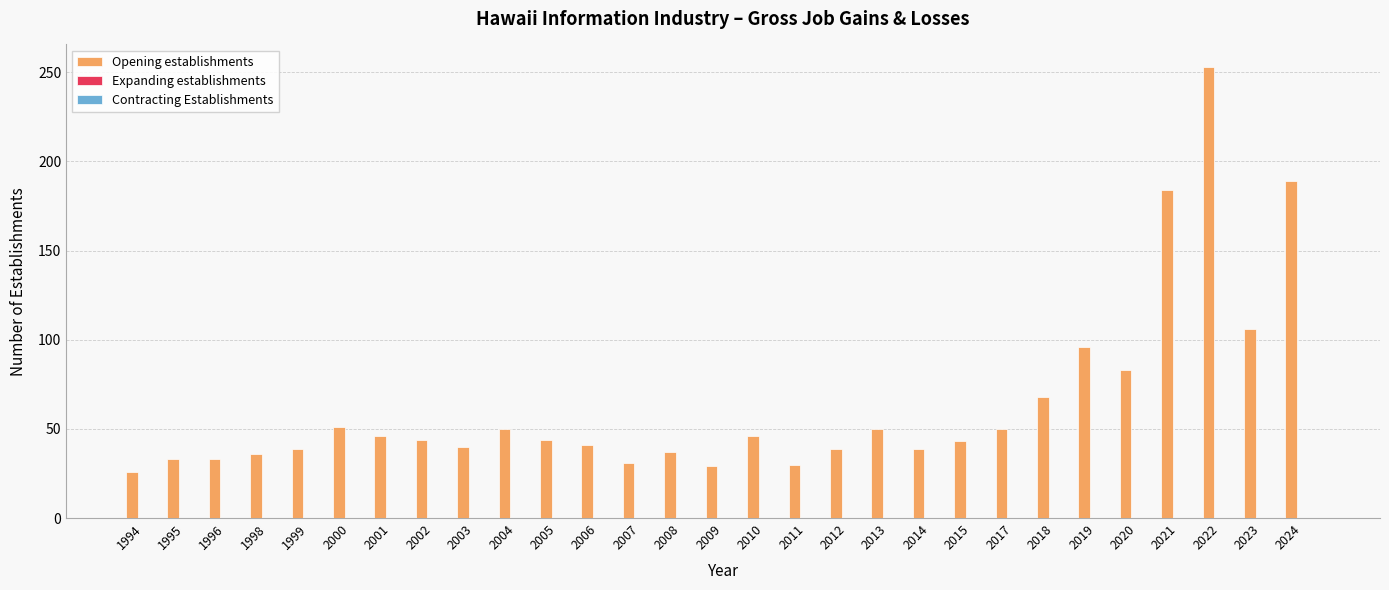

What is the value of the 2nd bar from the left?

33